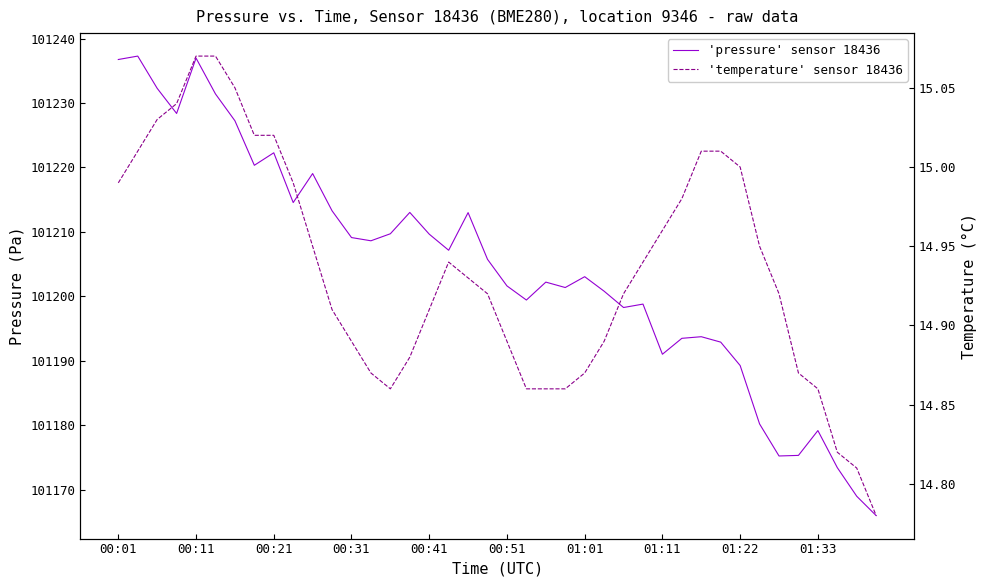

Reading left to right, transcribe all the data shown in this chart.

'pressure' sensor 18436: 101236.8	101237.3	101232.3	101228.4	101237.0	101231.4	101227.2	101220.3	101222.3	101214.6	101219.1	101213.3	101209.1	101208.6	101209.7	101213.0	101209.7	101207.2	101213.0	101205.8	101201.6	101199.4	101202.2	101201.4	101203.1	101200.8	101198.3	101198.8	101191.0	101193.5	101193.8	101192.9	101189.3	101180.2	101175.2	101175.3	101179.2	101173.4	101169.0	101166.0
'temperature' sensor 18436: 15.0	15.0	15.0	15.0	15.1	15.1	15.1	15.0	15.0	15.0	14.9	14.9	14.9	14.9	14.9	14.9	14.9	14.9	14.9	14.9	14.9	14.9	14.9	14.9	14.9	14.9	14.9	14.9	15.0	15.0	15.0	15.0	15.0	14.9	14.9	14.9	14.9	14.8	14.8	14.8